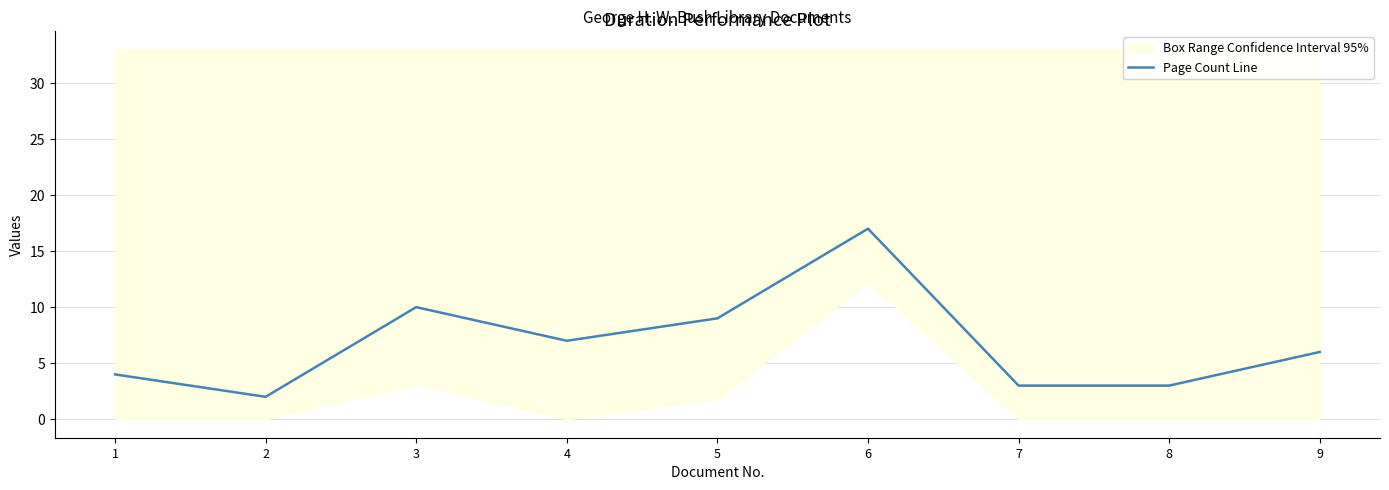

Reading right to left, extract all data points from this chart.

6	3	3	17	9	7	10	2	4